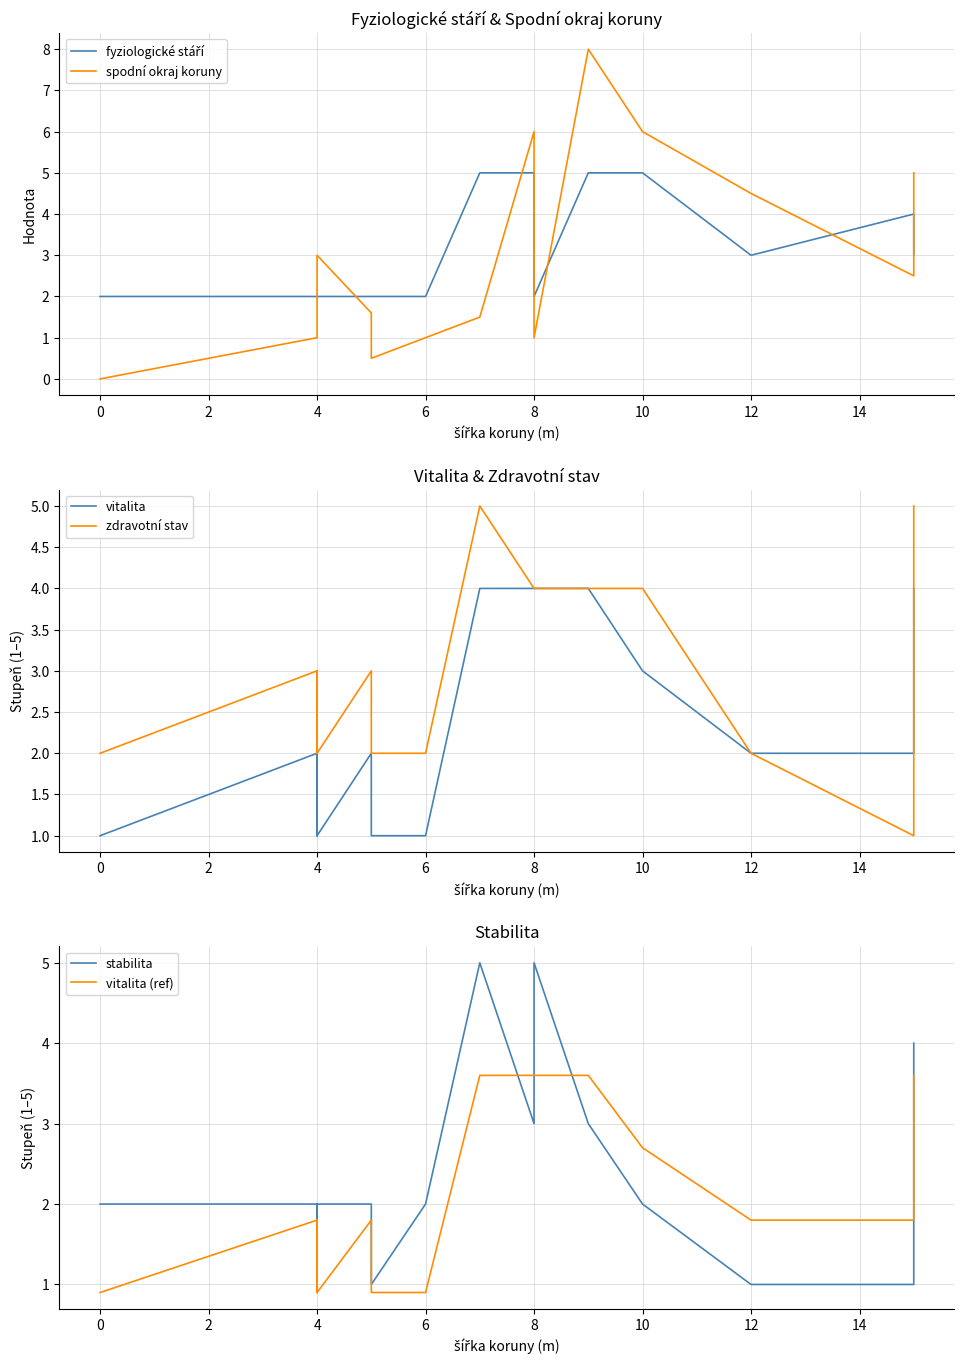

What are all the series names shown in the legend?

fyziologické stáří, spodní okraj koruny, vitalita, zdravotní stav, stabilita, vitalita (ref)